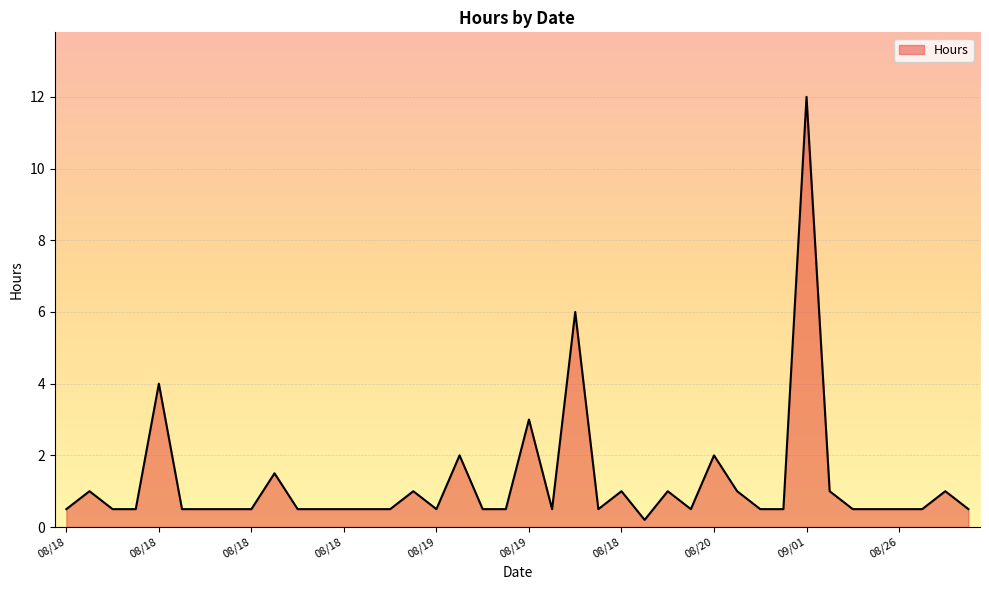

What is the difference between the maximum and minimum values?

11.8